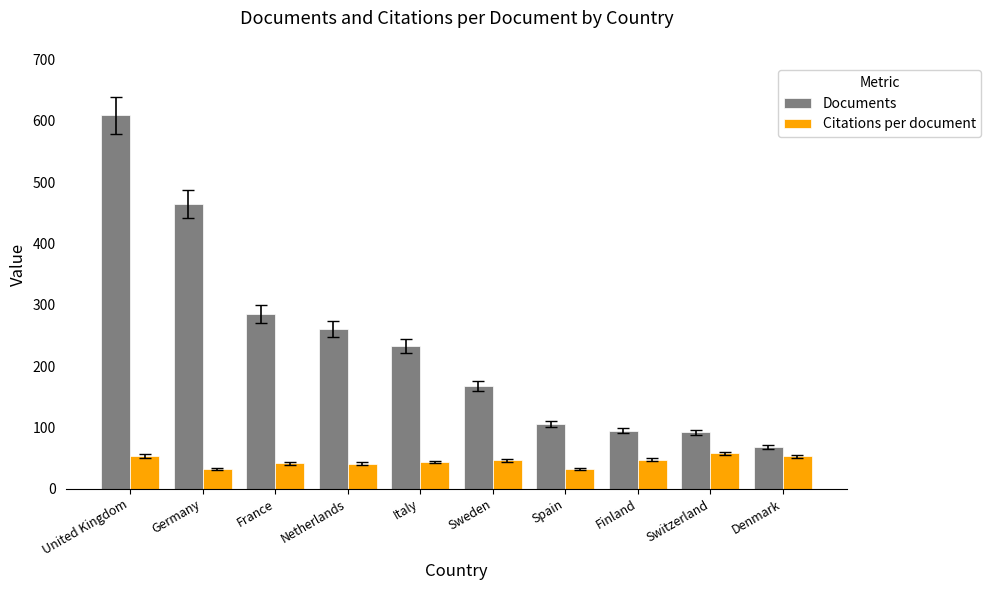

What is the lowest value of the Documents series?

68.0